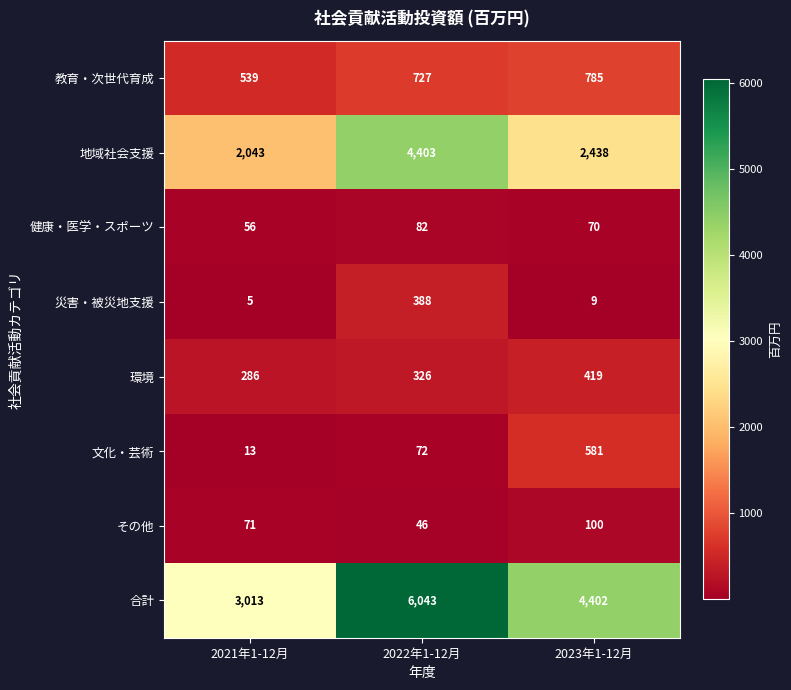

Which series has the largest total across all categories?

合計